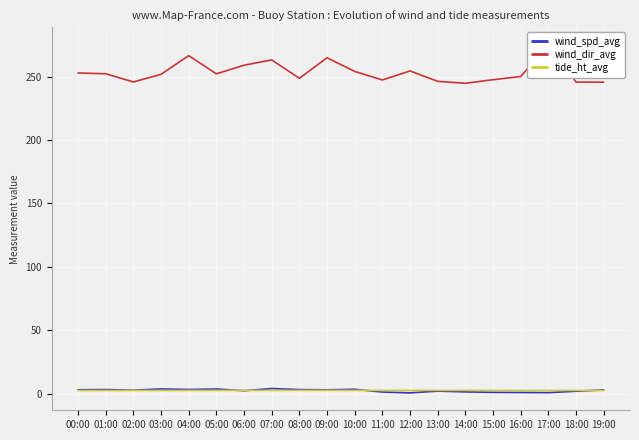

What is the highest value of the tide_ht_avg series?

2.8